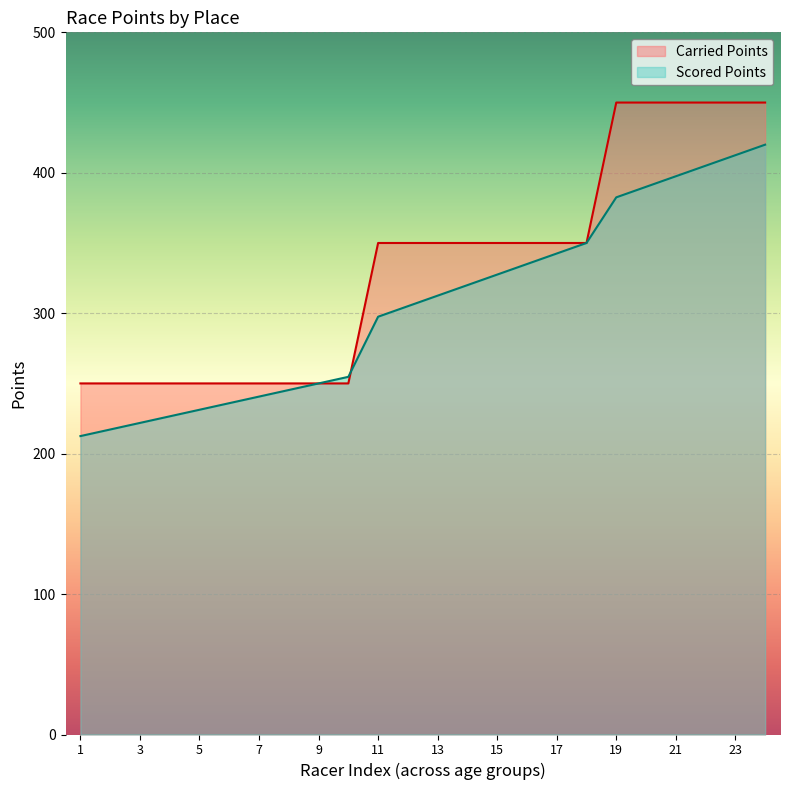

Does the chart display data point markers on the line(s)?

No